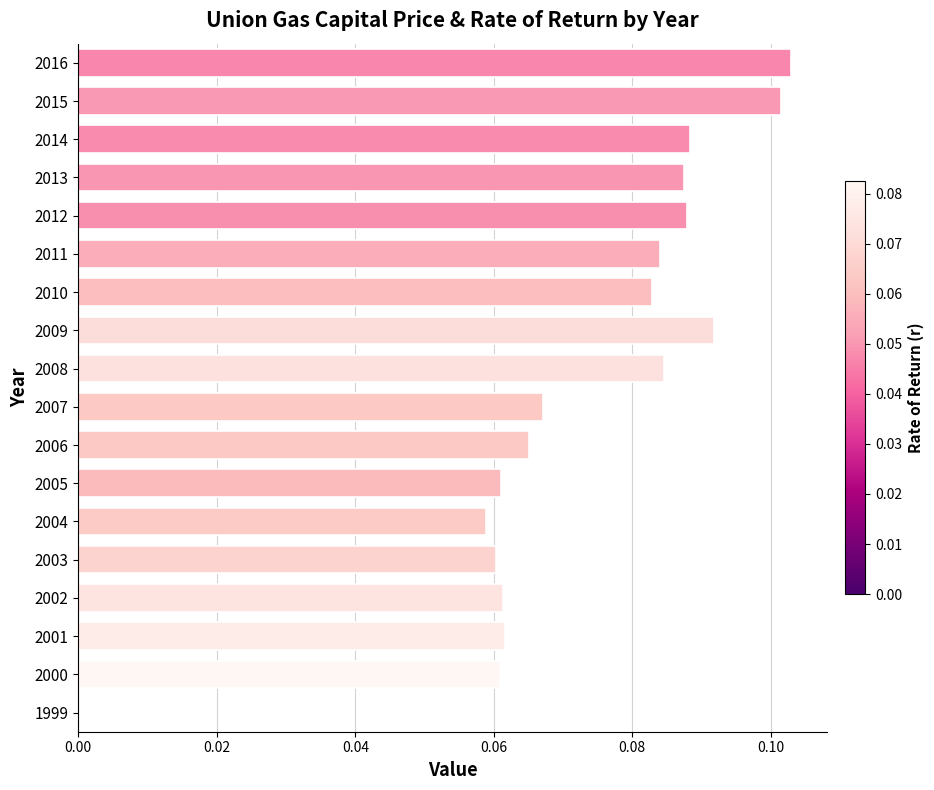

Is it true that the value at 2004 is 0.0?

False